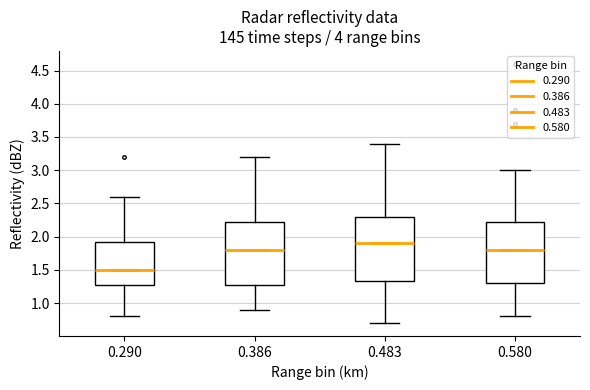

Which box's median line is the lowest?

0.290